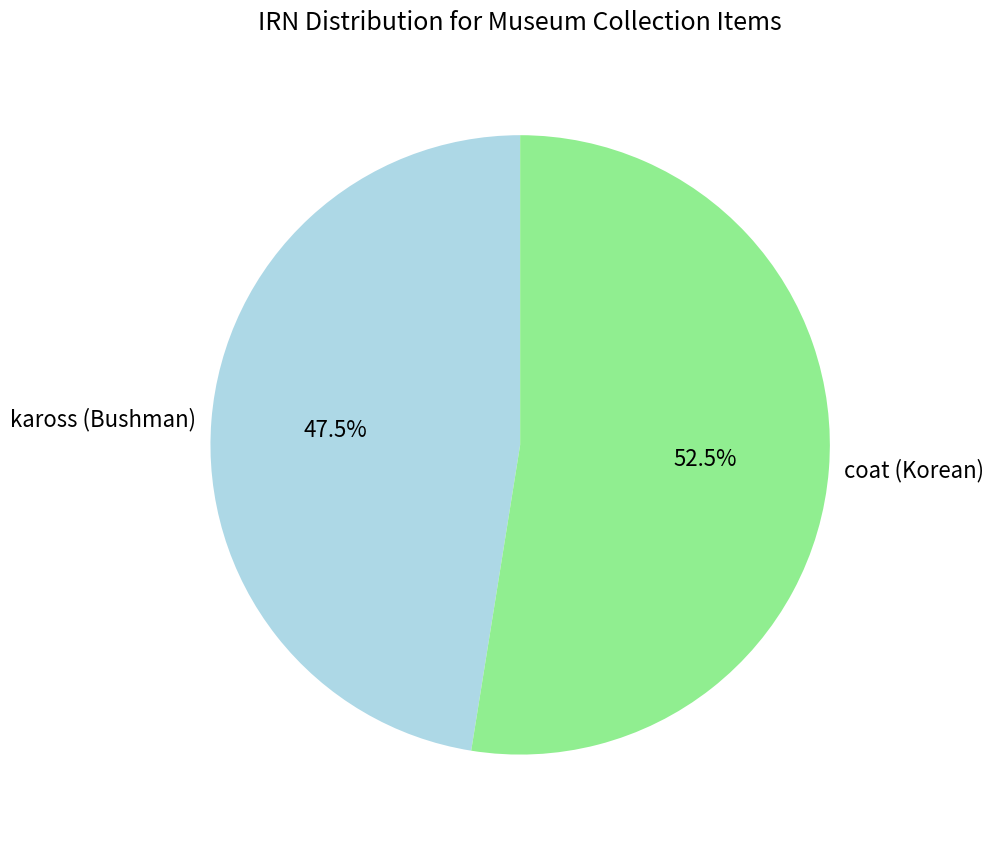

Approximately how many times larger is the value at coat (Korean) compared to kaross (Bushman)?

1.1